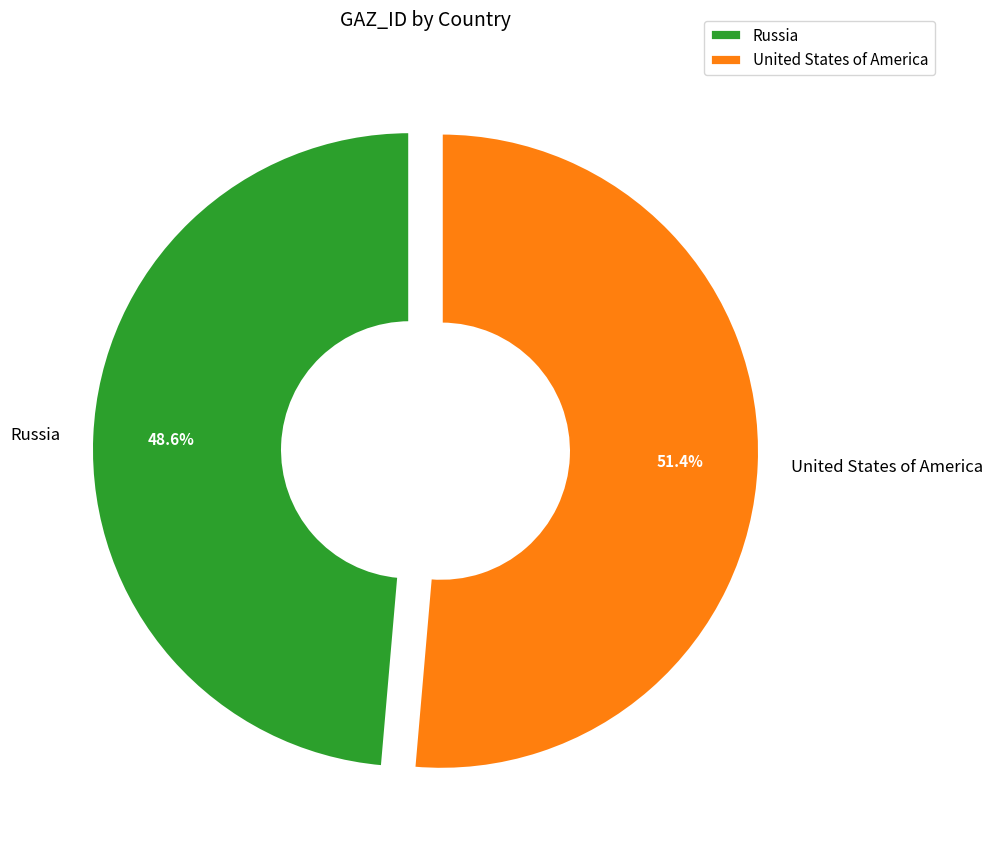

Combined, do Russia and United States of America account for over 50%?

Yes